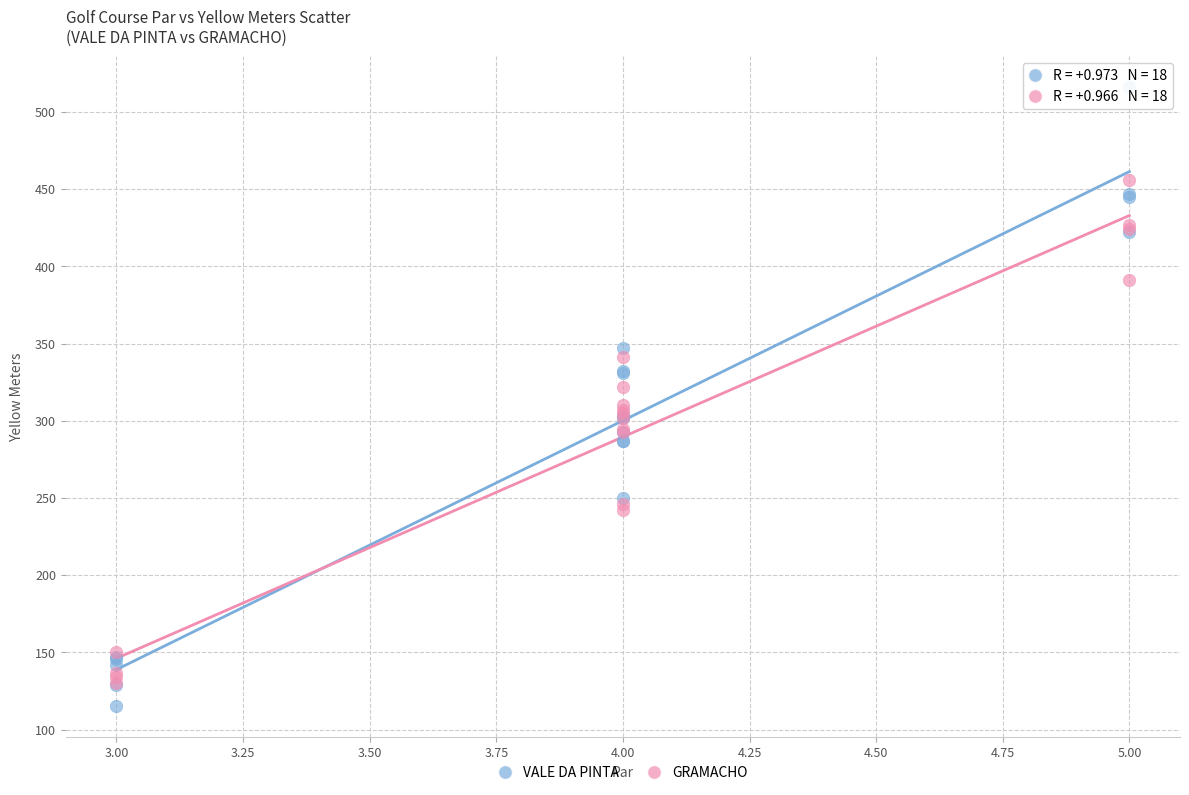

Which series has the widest spread of Y values?

VALE DA PINTA